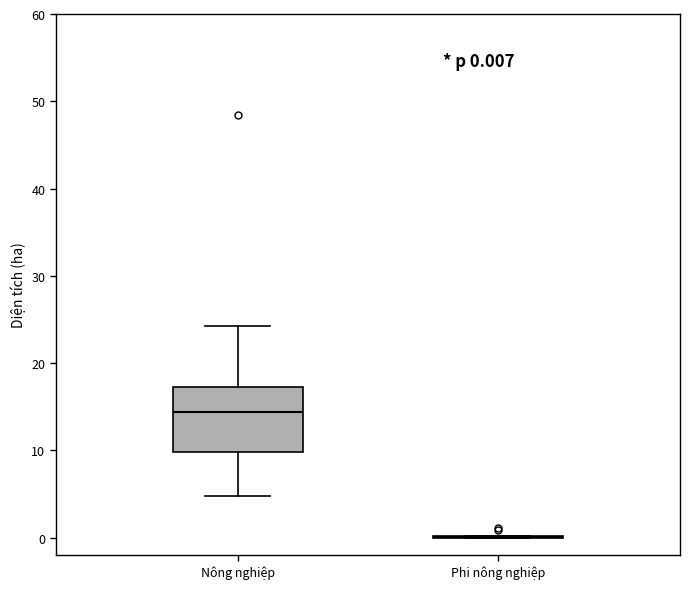

Which box is the tallest, from its lower edge to its upper edge?

Nông nghiệp